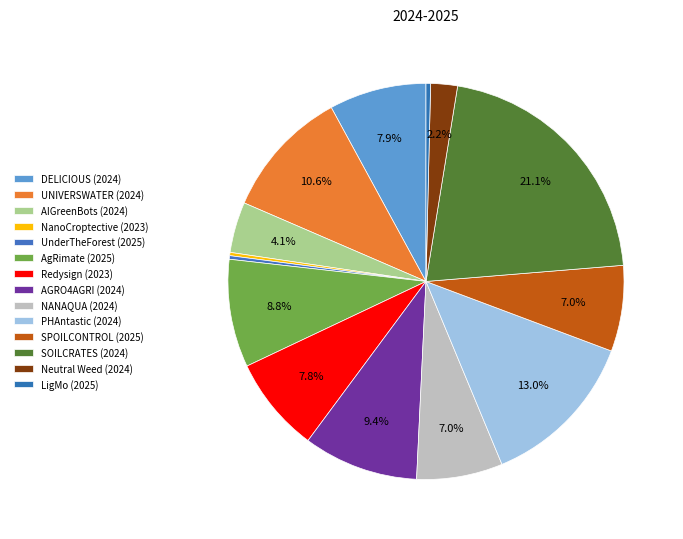

Count the number of slices in the pie.

14